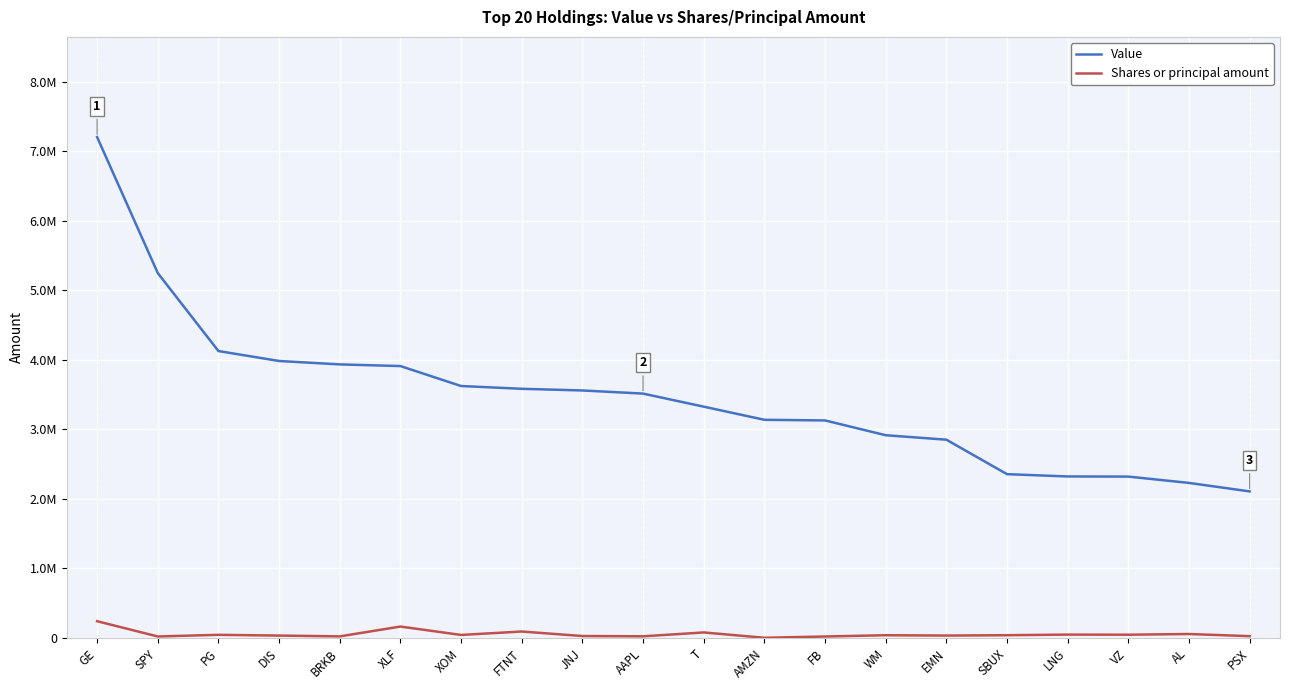

What is the lowest value of the Shares or principal amount series?

3541